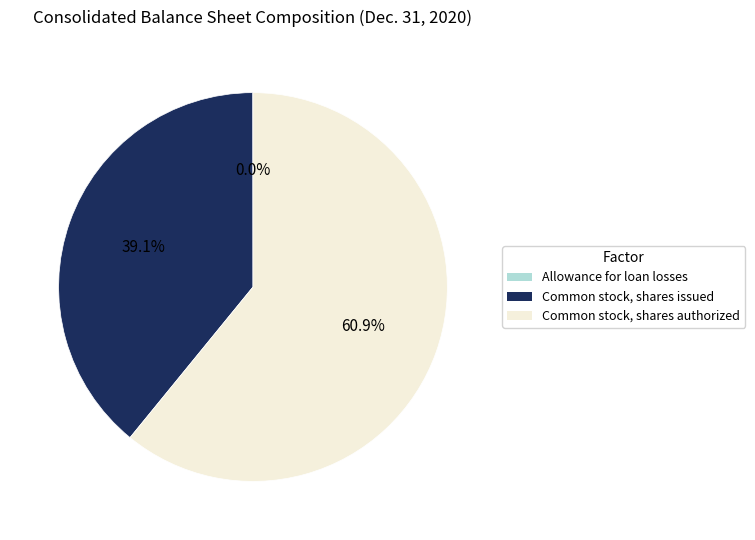

Does Common stock, shares authorized represent more than half of the total?

Yes